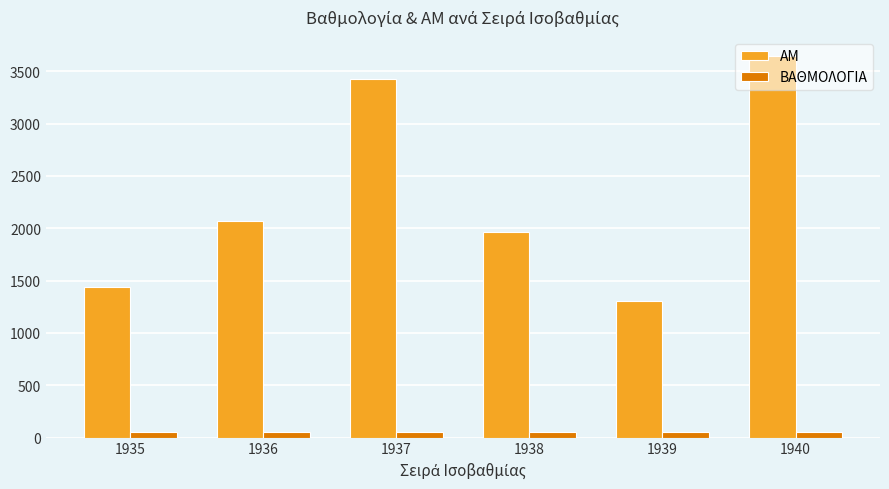

Rank the series by their maximum value, from lowest to highest.

ΒΑΘΜΟΛΟΓΙΑ, ΑΜ